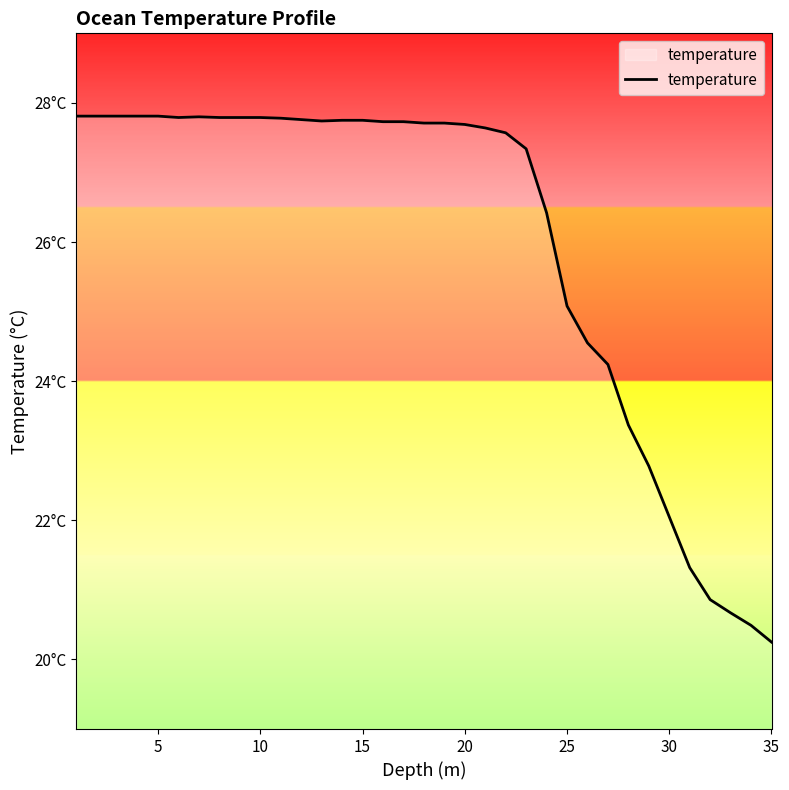

Is this an area chart (filled region under the line)?

Yes